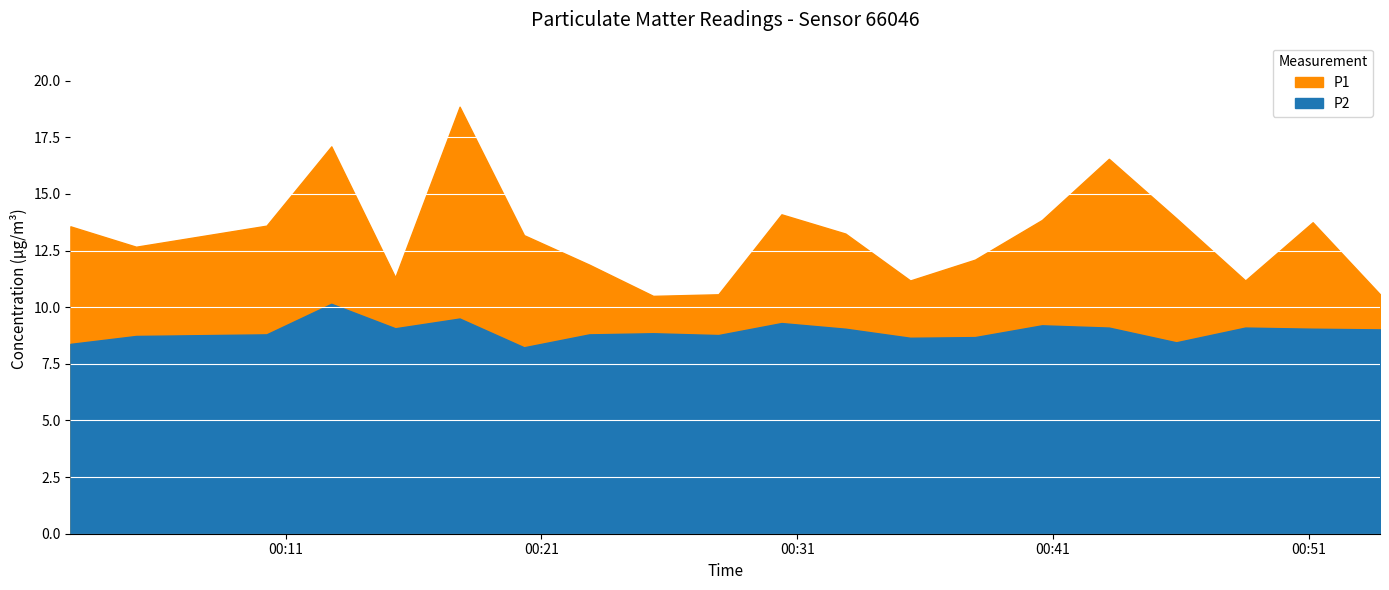

Read the P1 value at 00:51.

13.8